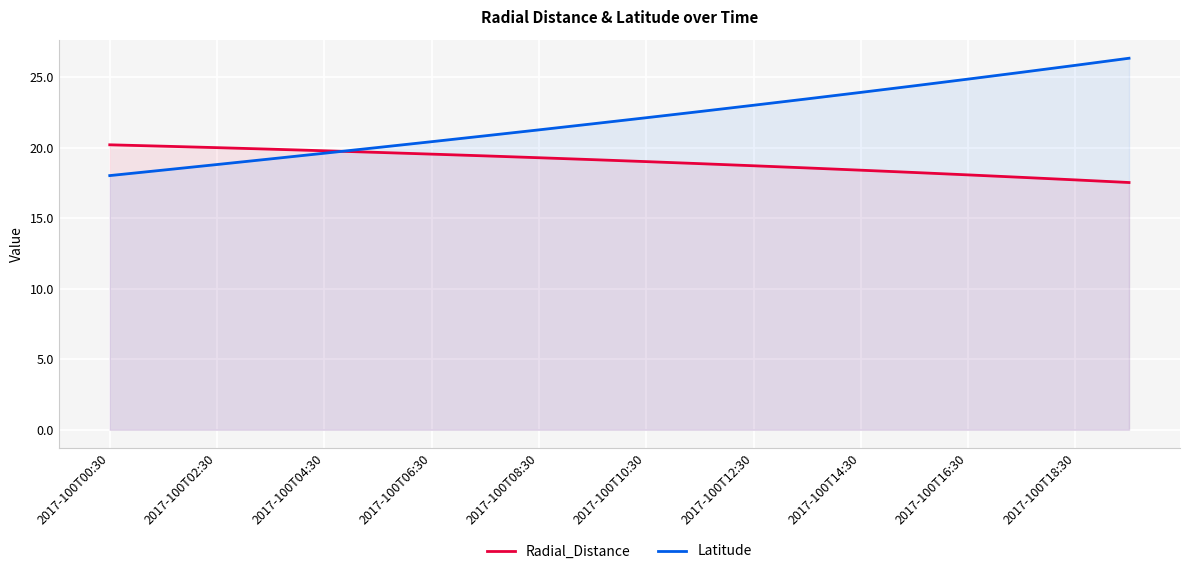

What are all the series names shown in the legend?

Radial_Distance, Latitude